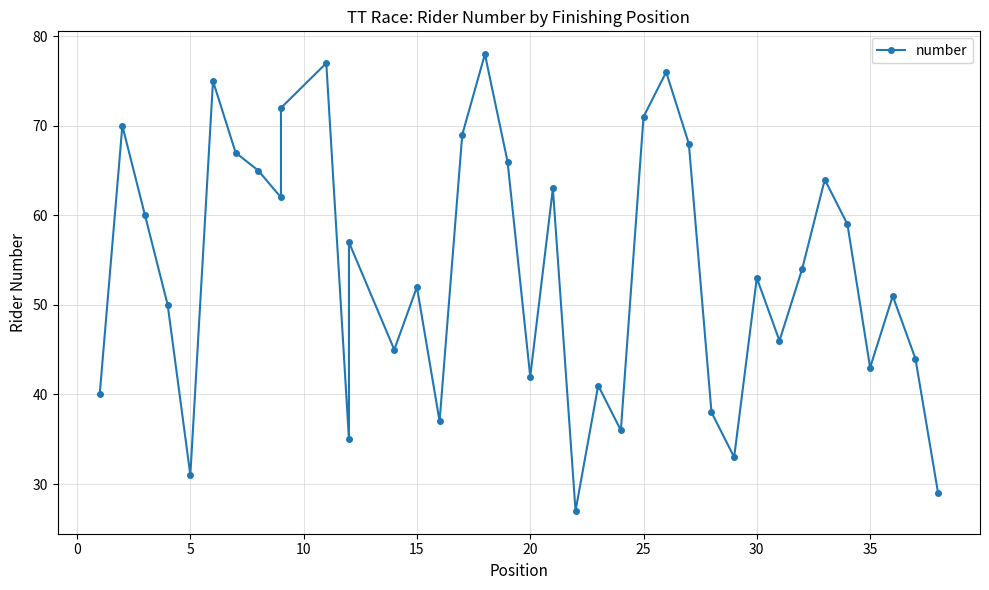

What is the sum of all values?

2046